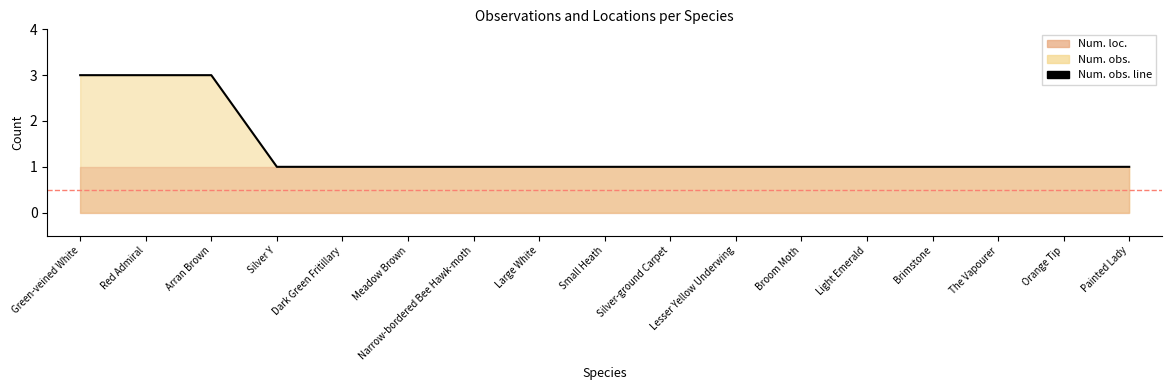

Reading left to right, transcribe all the data shown in this chart.

3	3	3	1	1	1	1	1	1	1	1	1	1	1	1	1	1